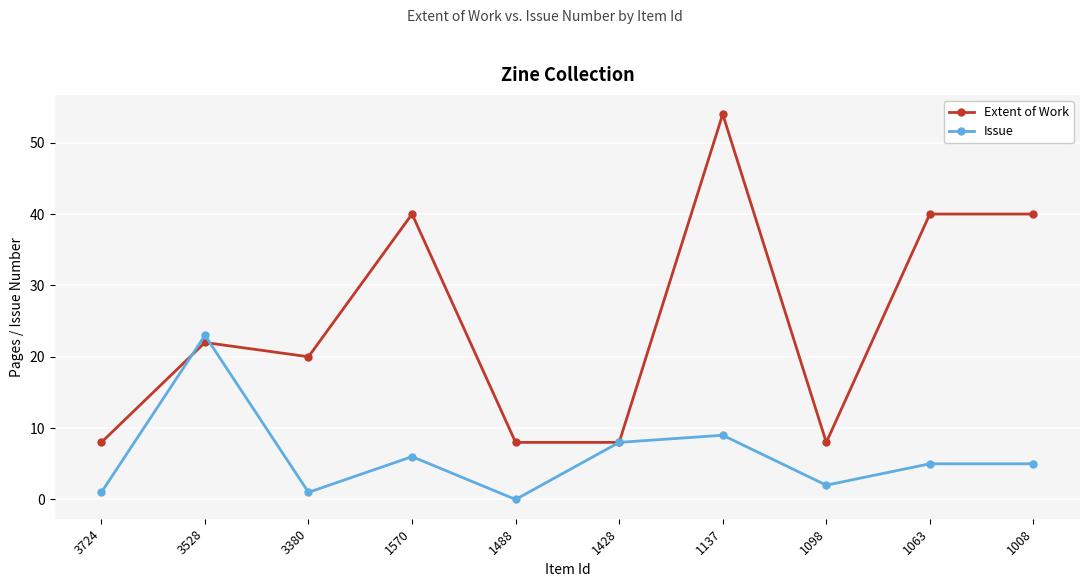

What is the average value of the Issue series?

6